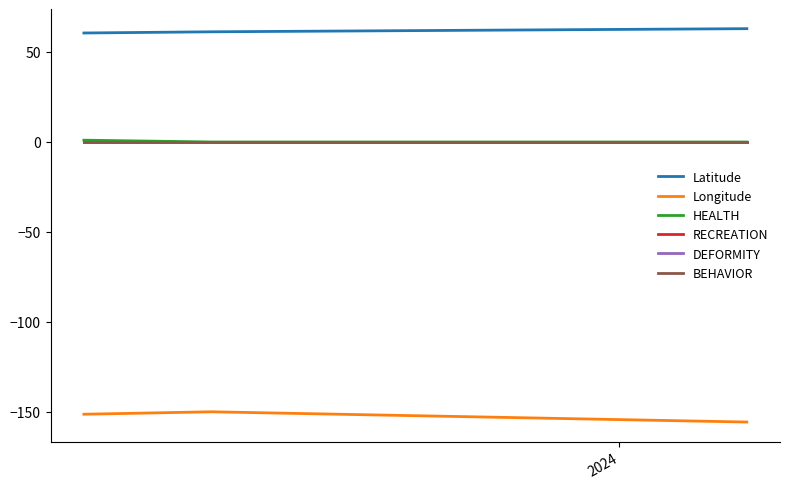

Is this an area chart (filled region under the line)?

No